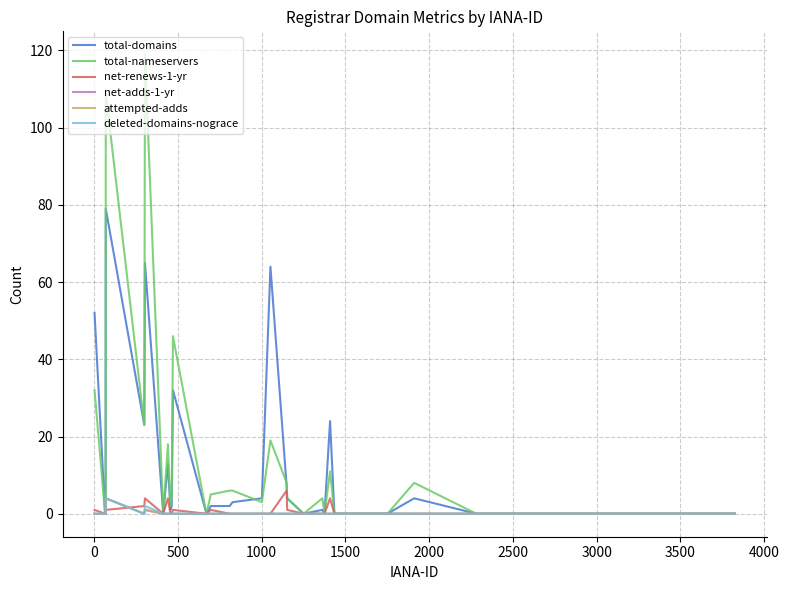

True or false: attempted-adds and net-adds-1-yr cross at least once.

False